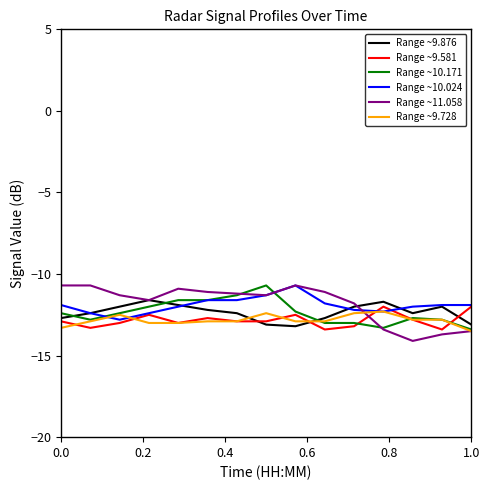

True or false: Range ~10.171 and Range ~9.876 intersect in this chart.

True